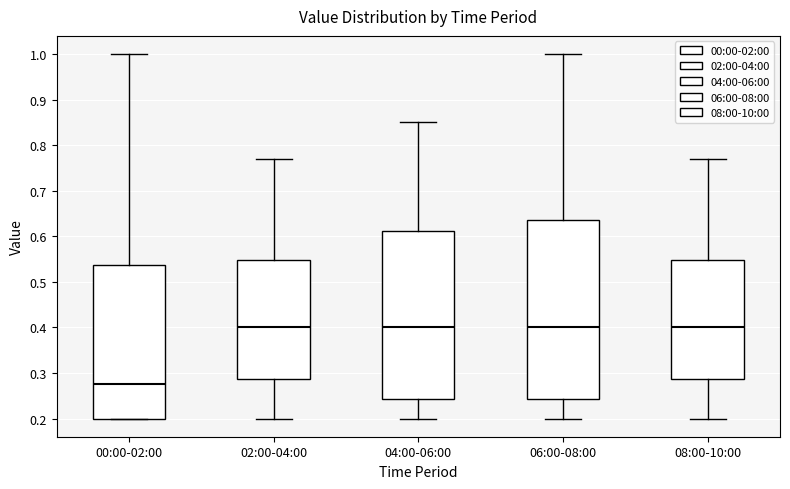

Comparing the boxes themselves (not the whiskers), which one is the tallest?

06:00-08:00